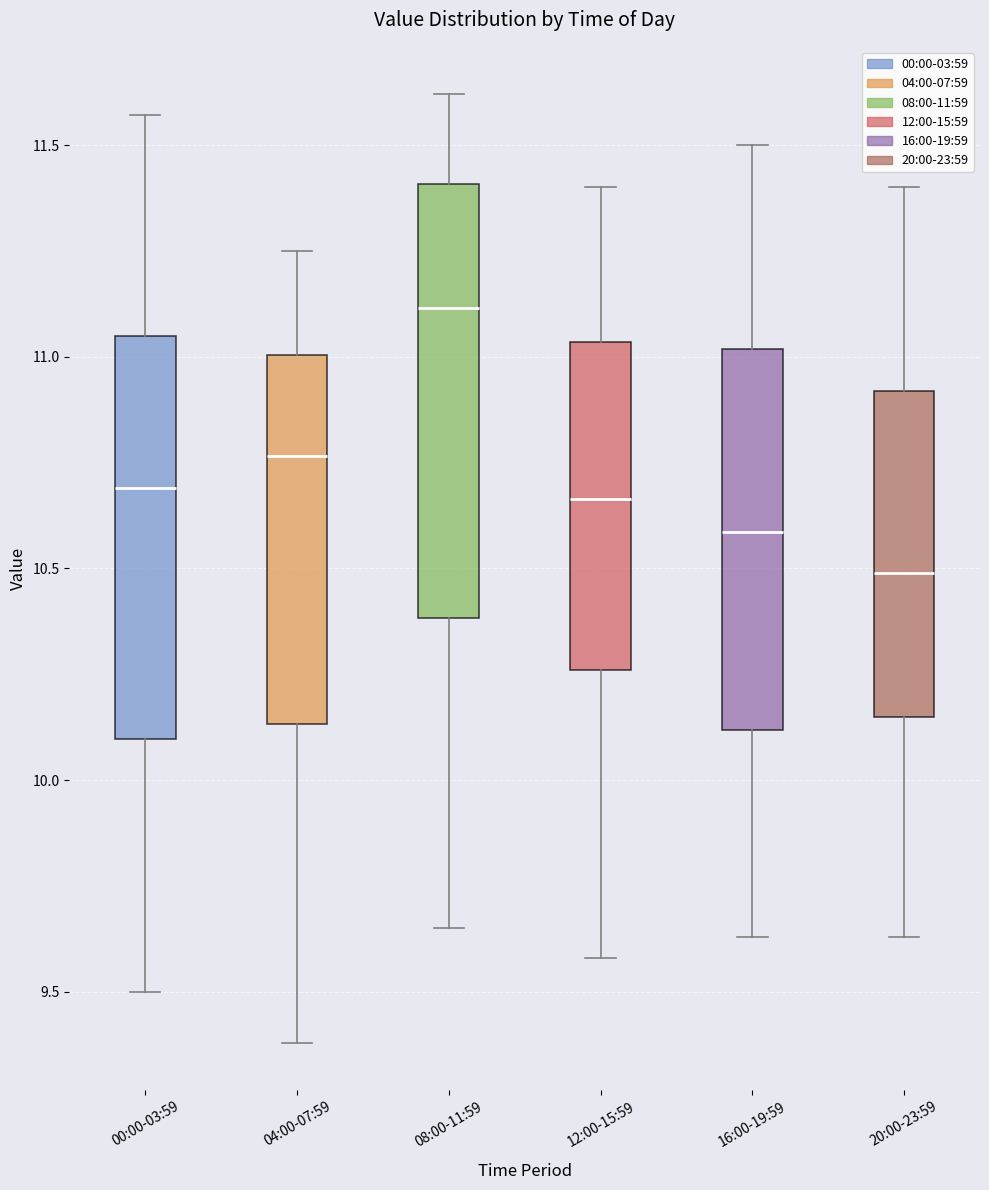

Where does the lower whisker of the box for 00:00-03:59 end on the y-axis? The values are not printed on the chart, so give them approximately, as read against the axis.

9.50